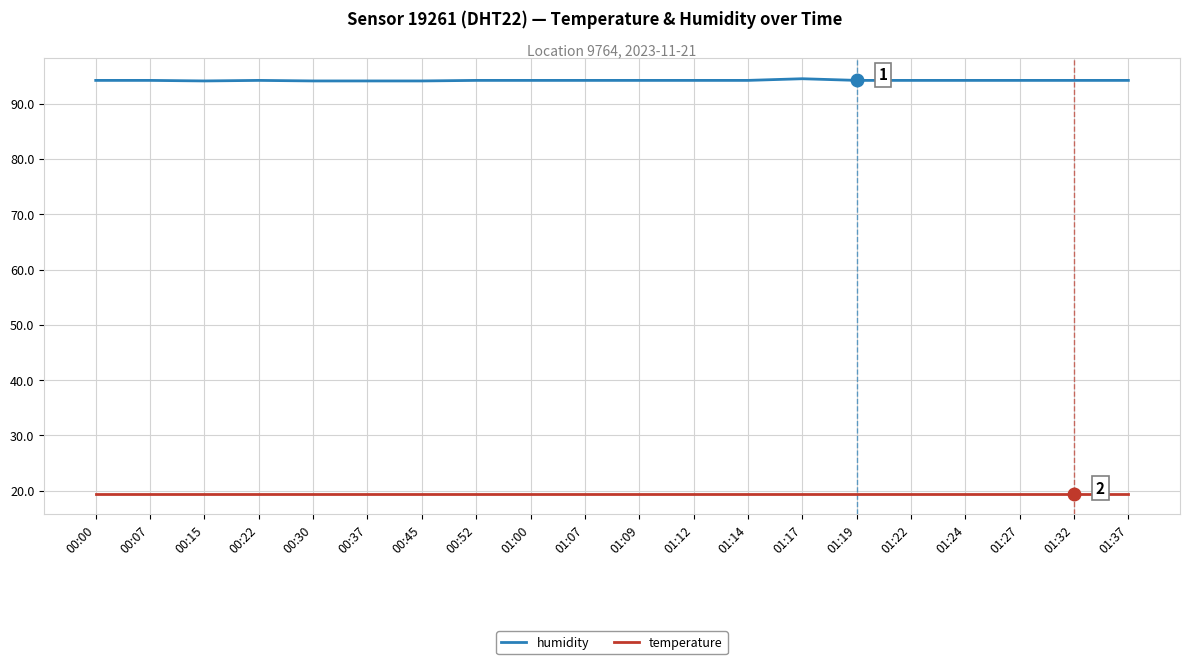

What is the highest value of the humidity series?

94.5